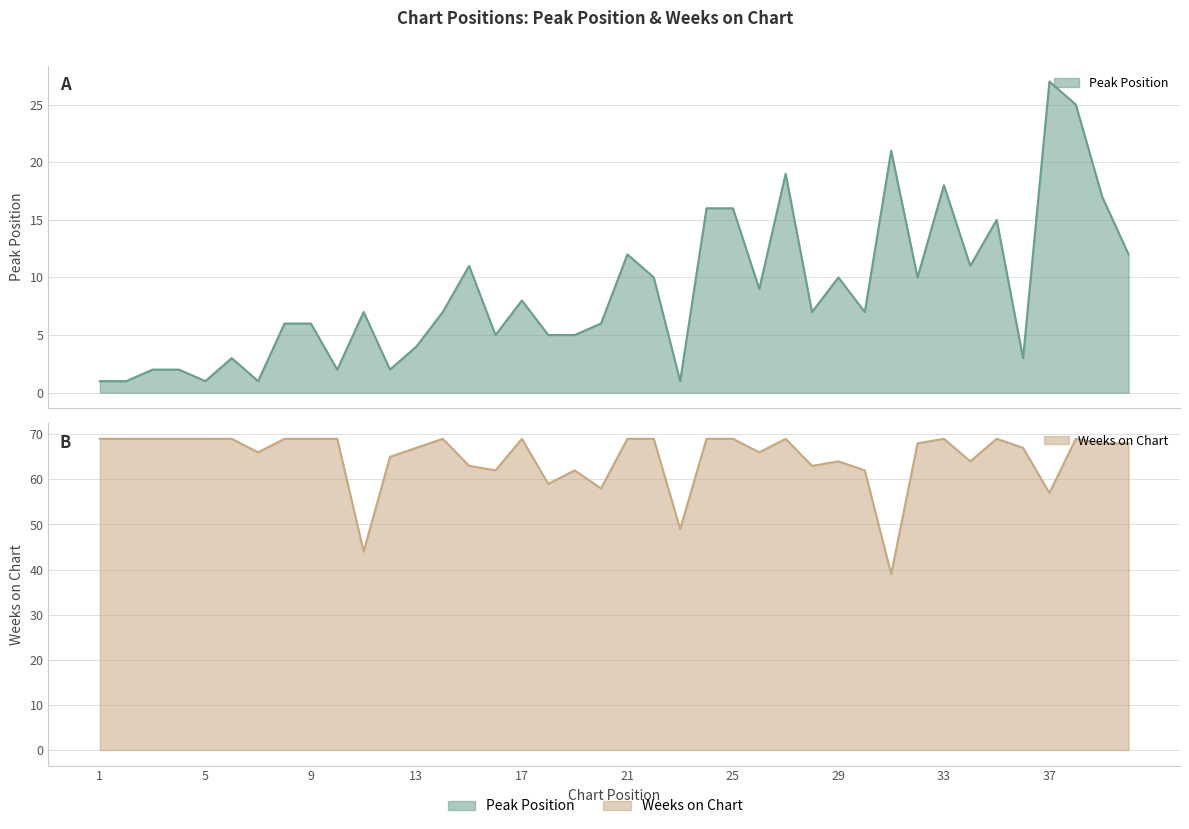

At how many categories does at least one series exceed 52?

37